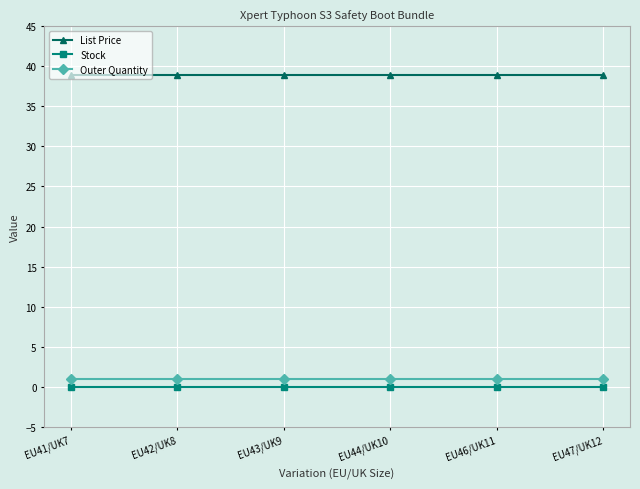

What is the label of the 6th point from the right?

EU41/UK7